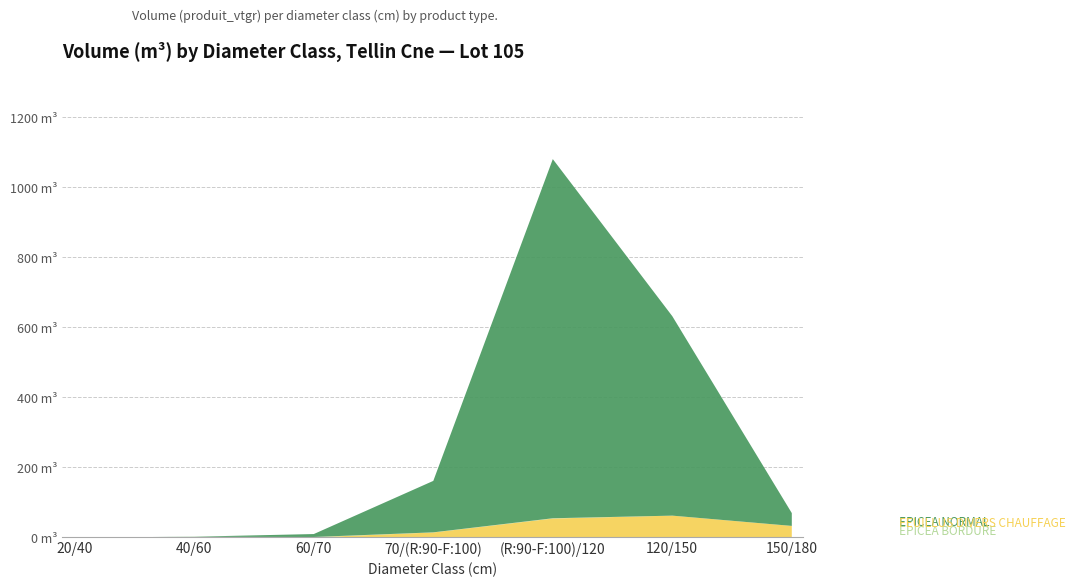

Reading left to right, what are all the values shown in this chart?

EPICEA BORDURE: 20/40=0.5	40/60=1.8	60/70=1.4	70/(R:90-F:100)=15.2	(R:90-F:100)/120=55.1	120/150=63.3	150/180=33.9
FEUILLUS DIVERS CHAUFFAGE: 20/40=0.1	40/60=0.9	60/70=0.9	70/(R:90-F:100)=0.3	(R:90-F:100)/120=0.8	120/150=0.0	150/180=0.0
EPICEA NORMAL: 20/40=0.0	40/60=0.4	60/70=8.4	70/(R:90-F:100)=147.1	(R:90-F:100)/120=1026.7	120/150=570.1	150/180=36.7